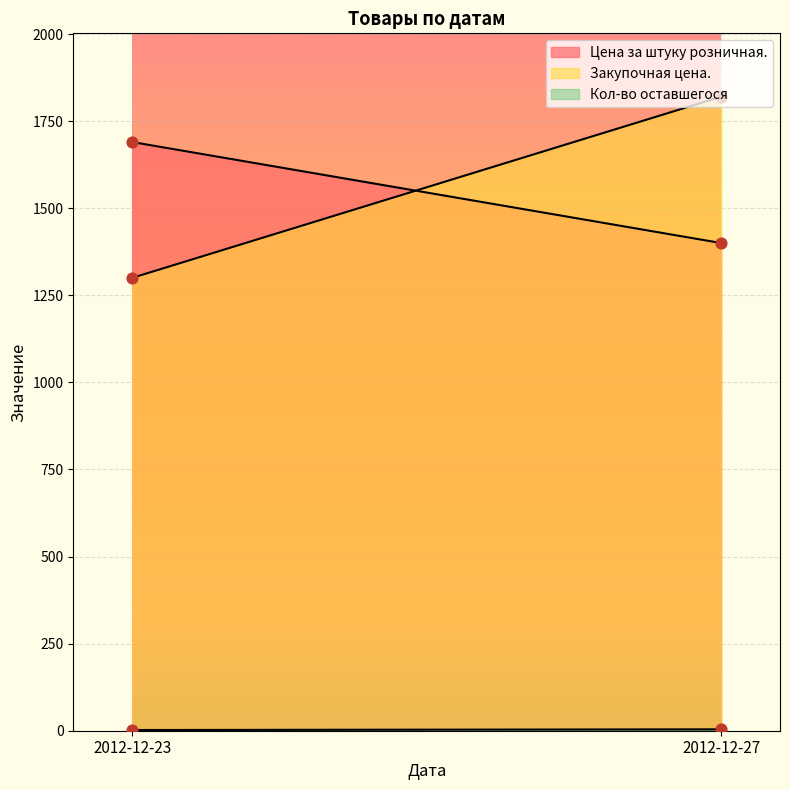

Which series has the largest Y range (max minus min)?

Закупочная цена.